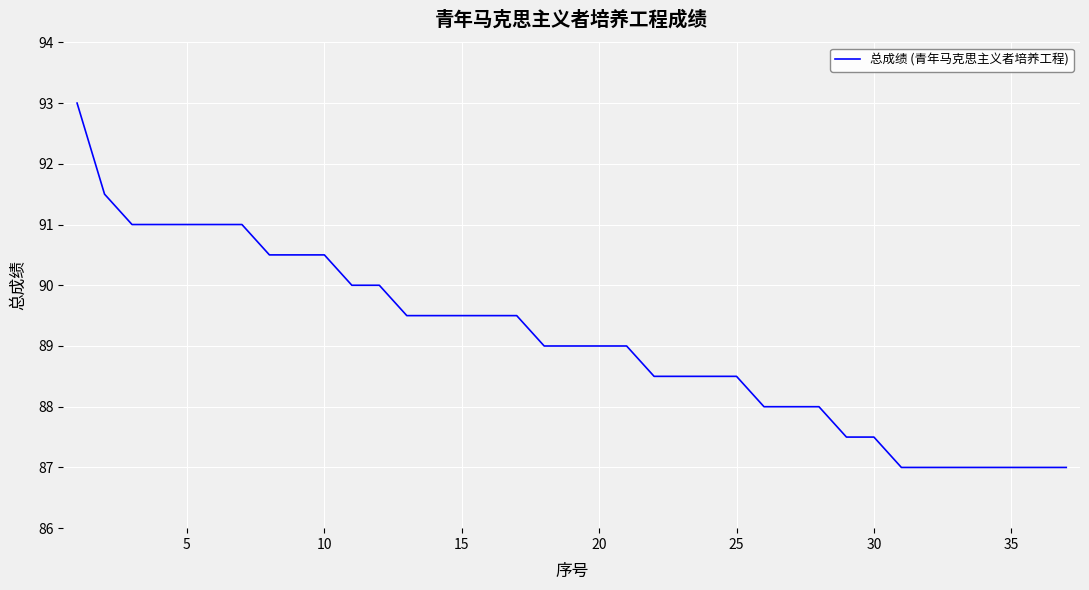

What is the difference between the maximum and minimum values?

6.0